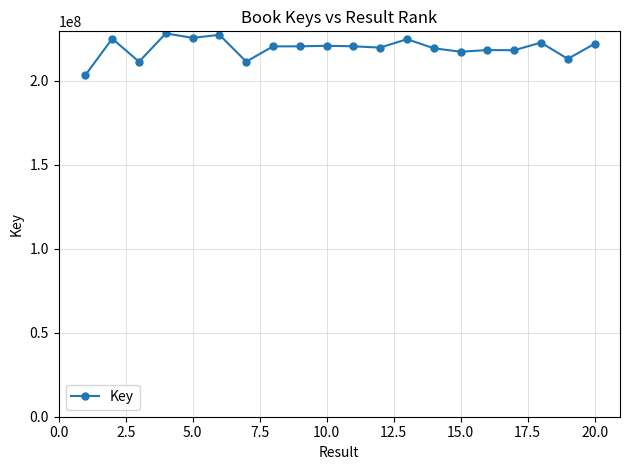

What is the difference between the maximum and minimum values?

24765134